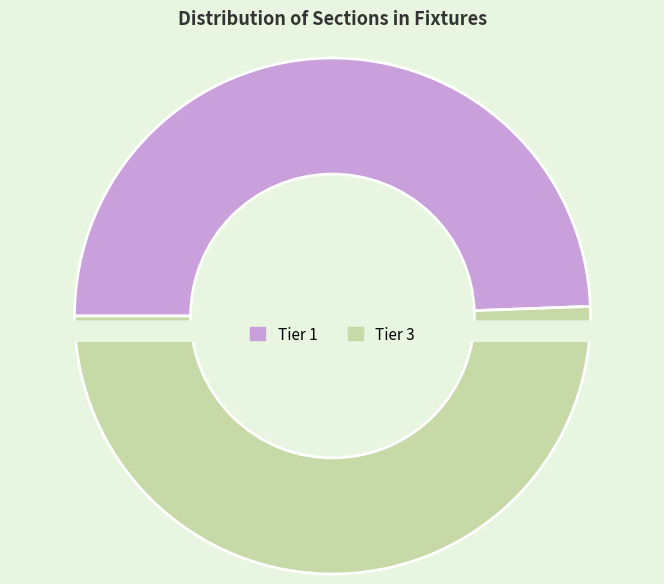

Which category has the biggest portion of the pie?

Tier 3